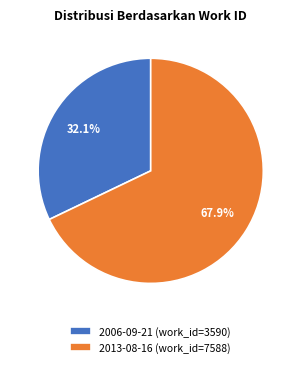

How many segments does this pie chart have?

2